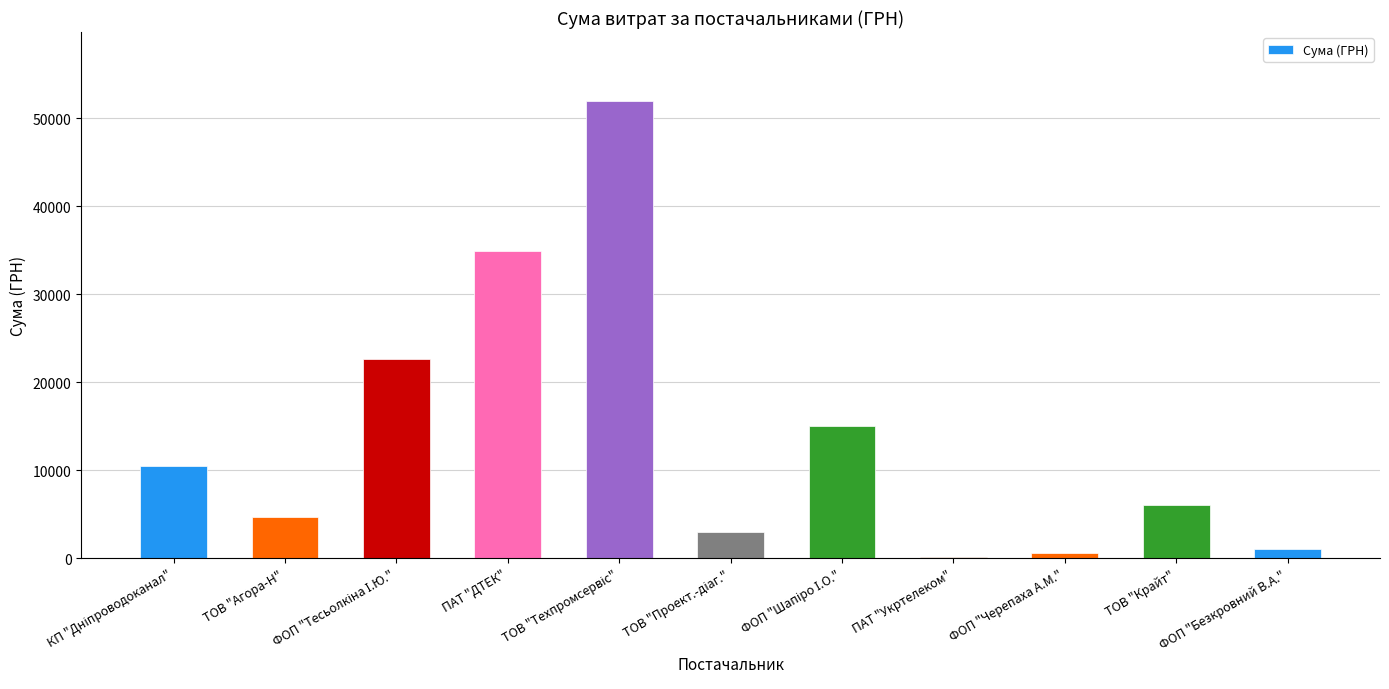

Reading left to right, transcribe all the data shown in this chart.

10497.7	4682.0	22622.1	34932.6	51980.0	3000.0	15033.4	135.0	609.0	6017.0	1030.0